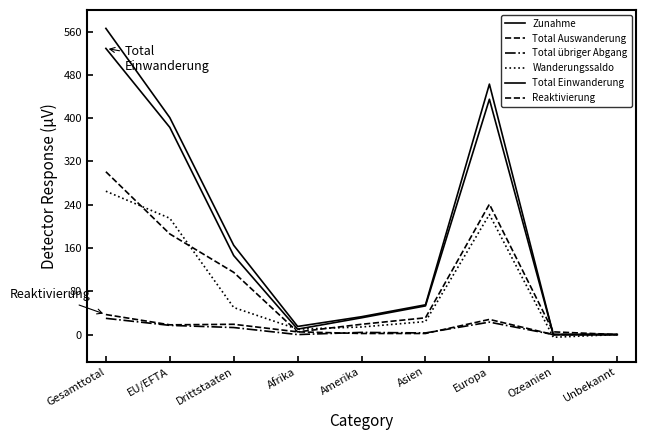

Which series has the largest total across all categories?

Zunahme